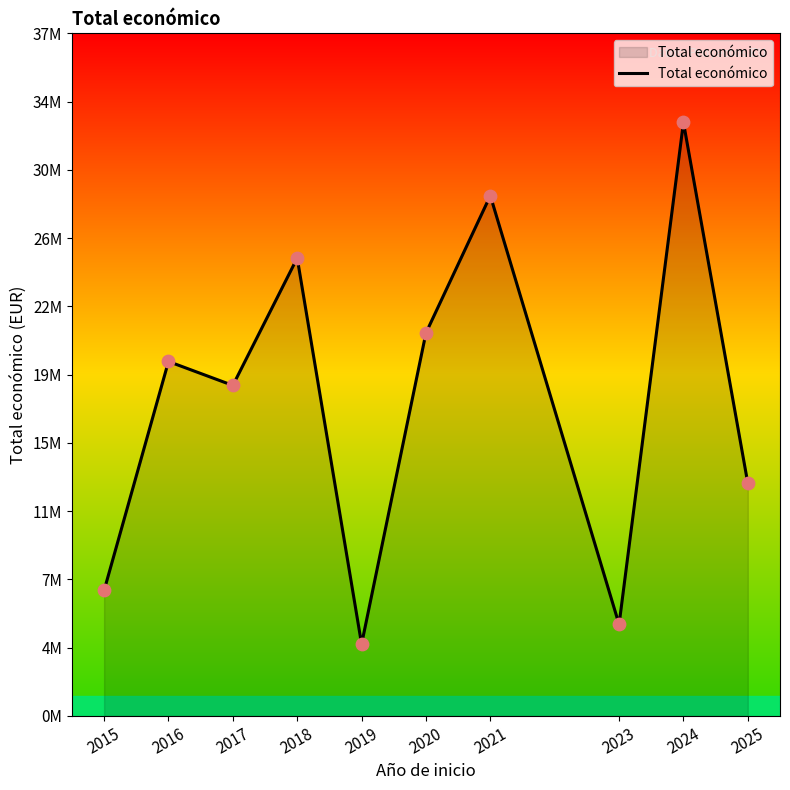

What is the change in value from 2021 to 2024?

+3999605